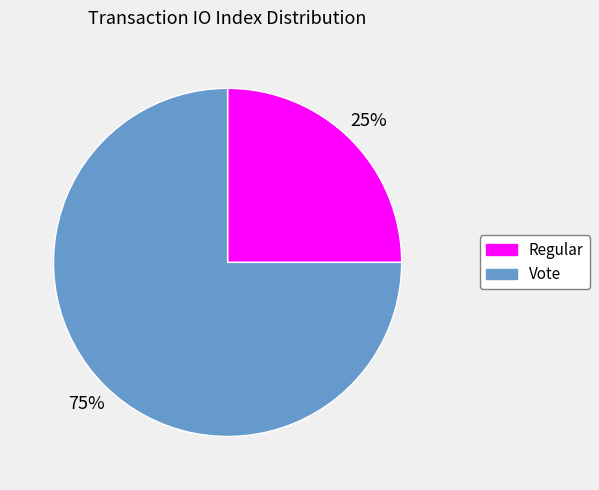

To the nearest percent, what percentage of the pie is Vote?

75%